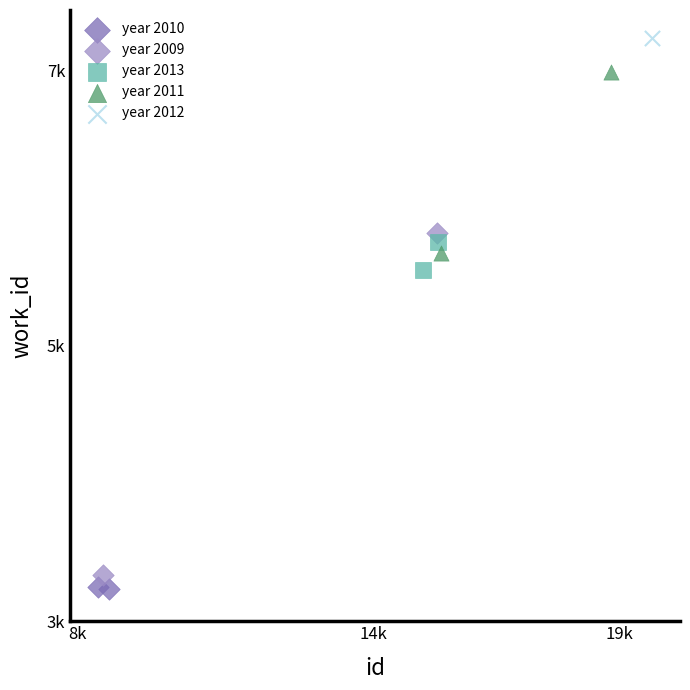

What are all the series names shown in the legend?

year 2010, year 2009, year 2013, year 2011, year 2012